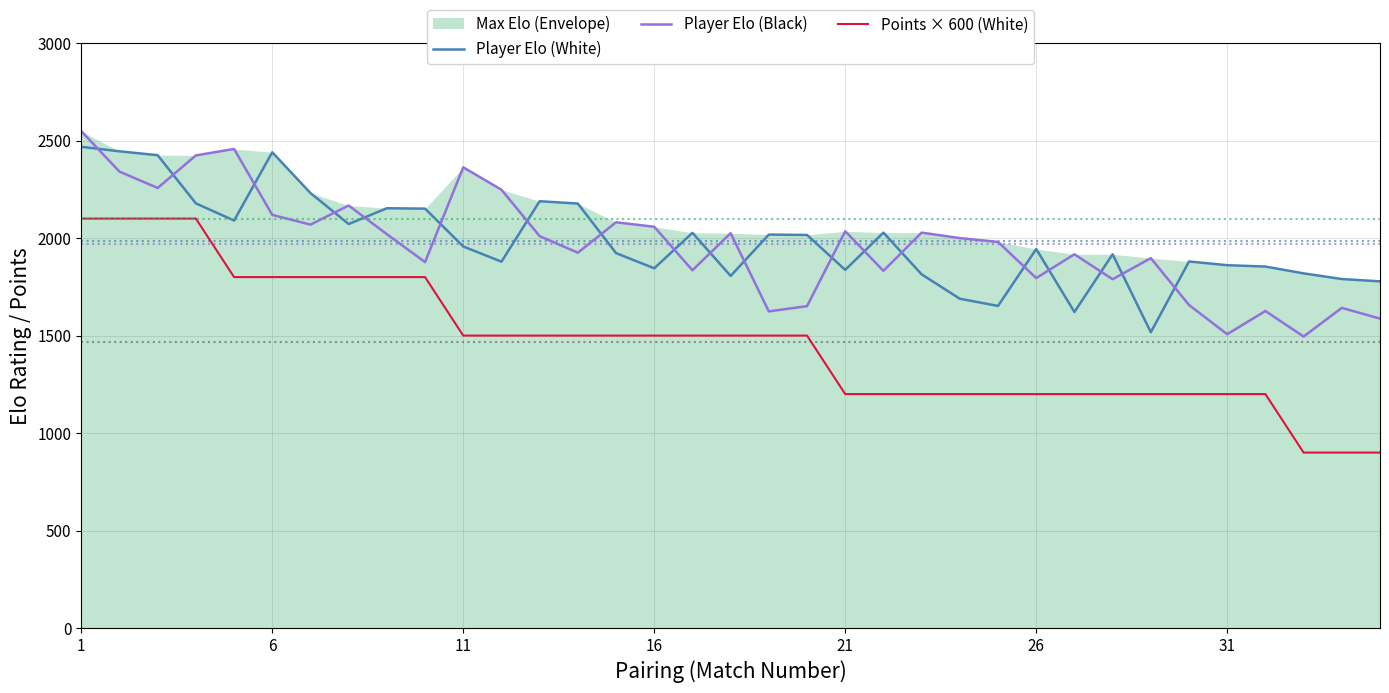

True or false: Points × 600 (White) and Player Elo (White) cross at least once.

False